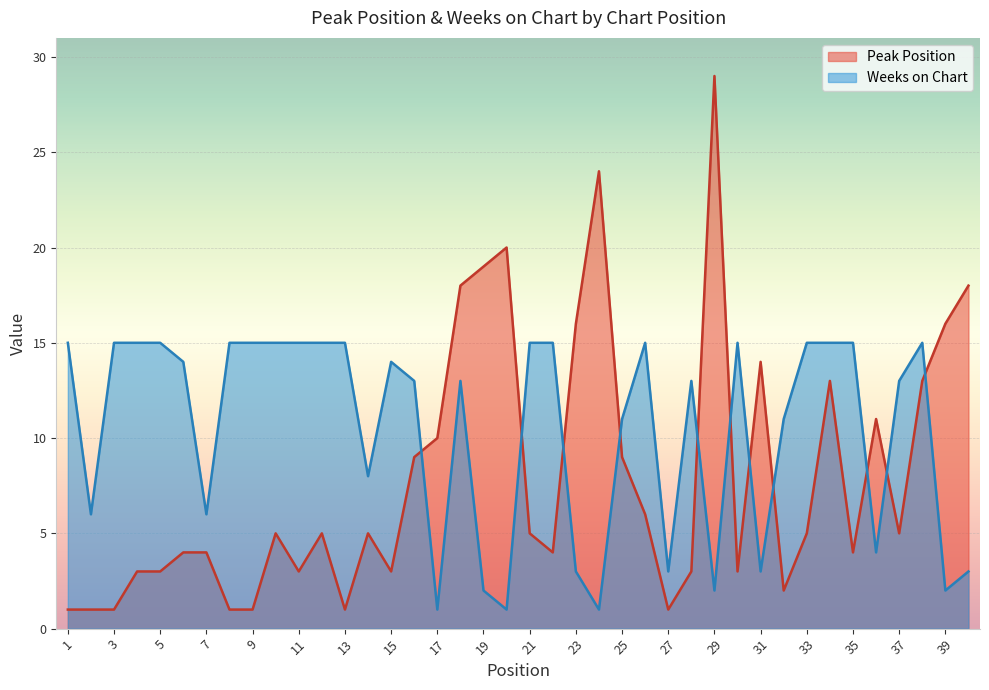

True or false: Peak Position has more than 0 points higher than both neighbors.

True